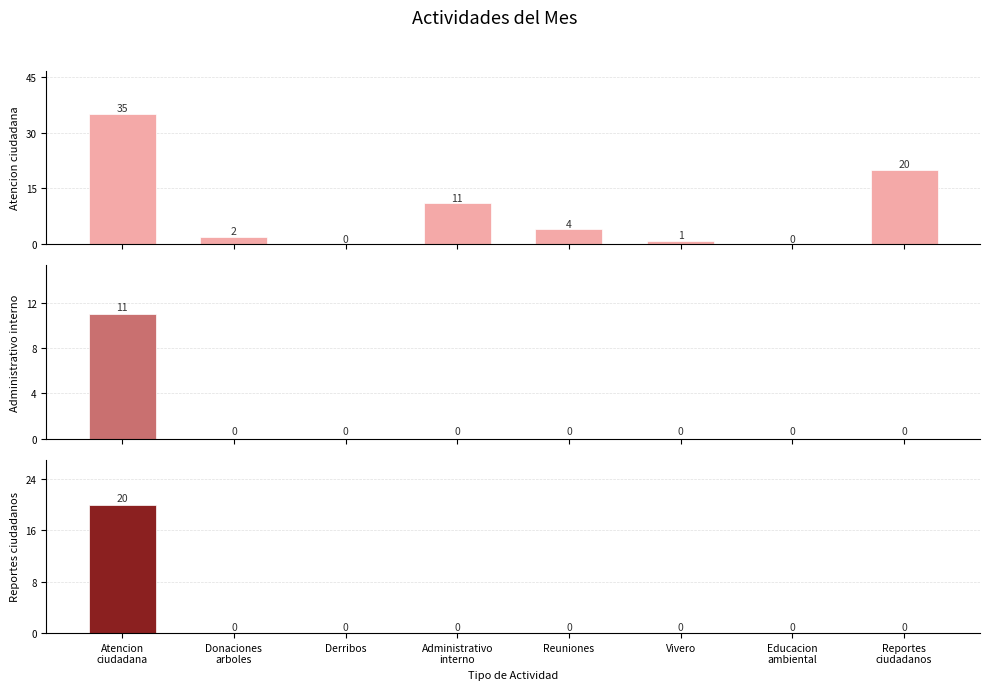

Count the number of data series in this chart.

3